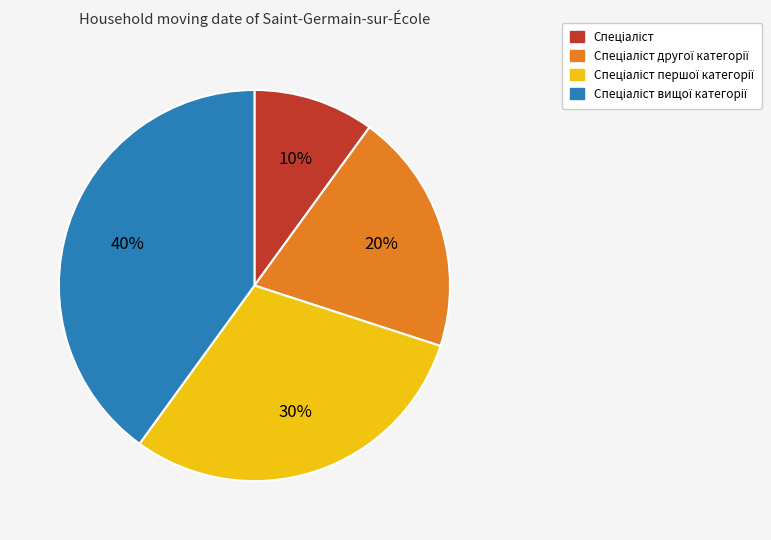

Does any single category account for the majority?

No